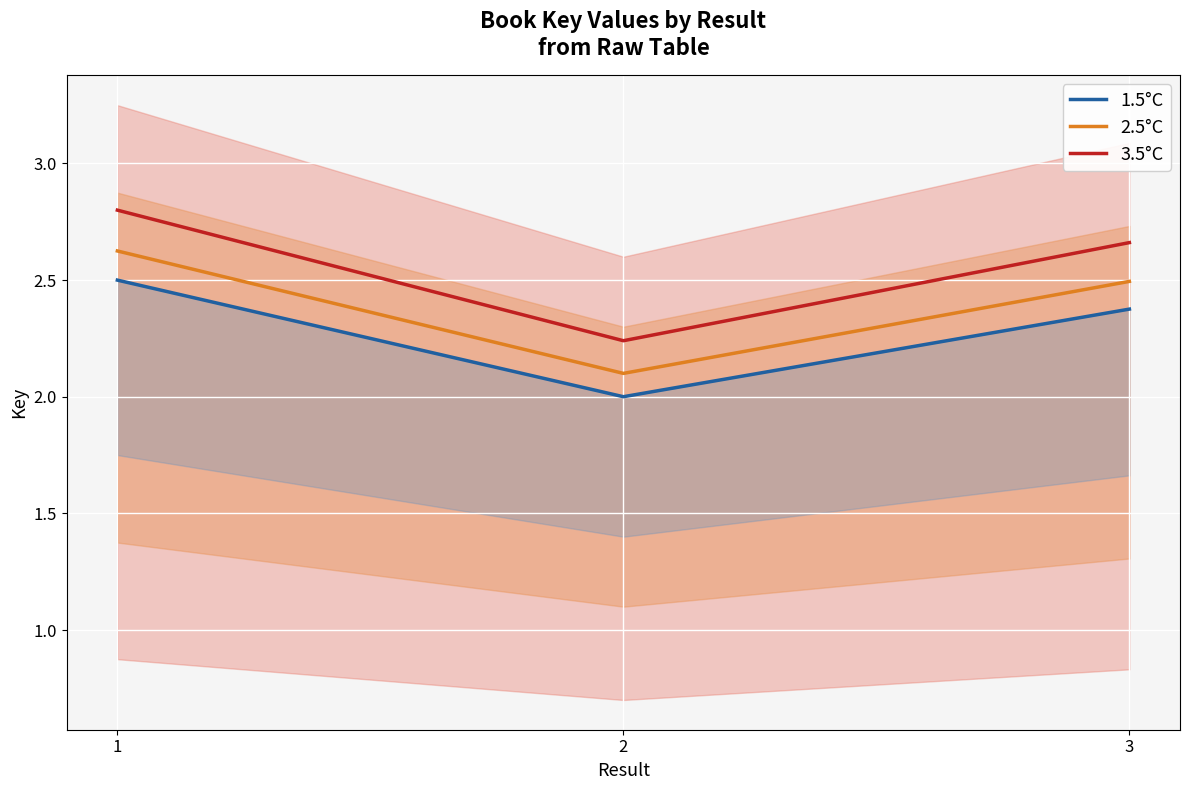

At how many categories does at least one series exceed 2?

3